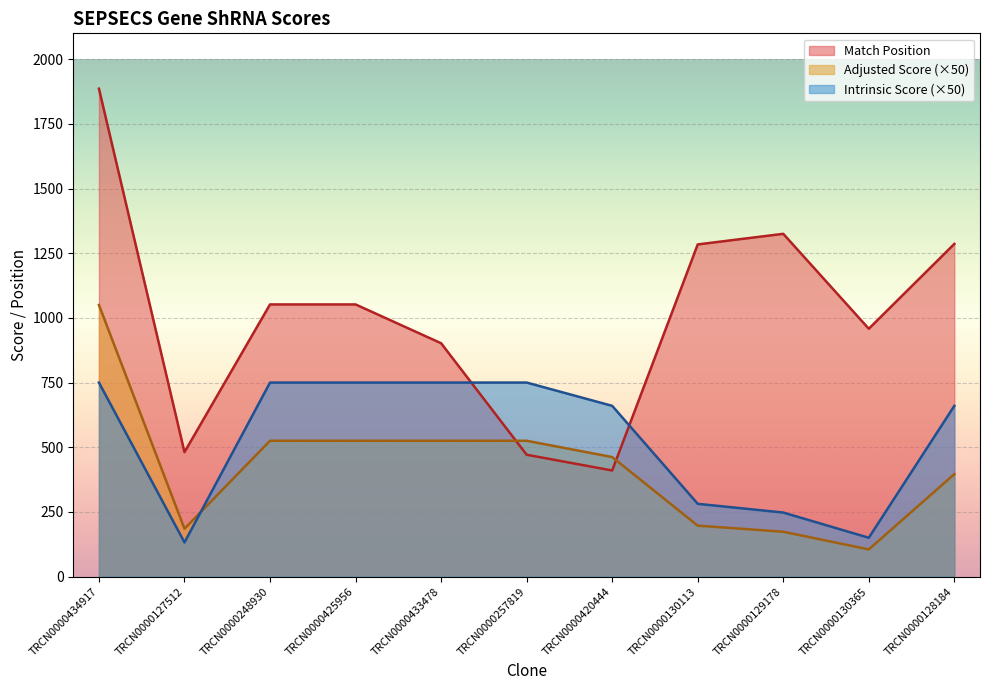

What is the minimum value shown in the chart?

105.0